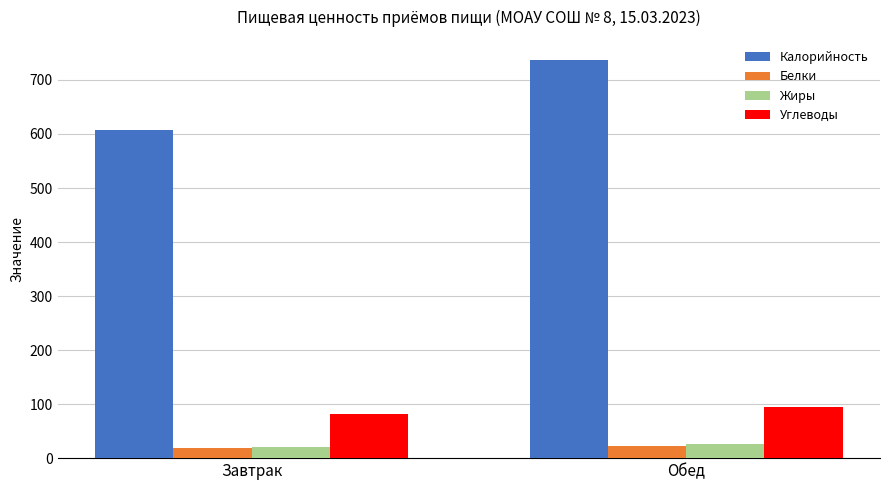

What is the average value of the Жиры series?

23.4